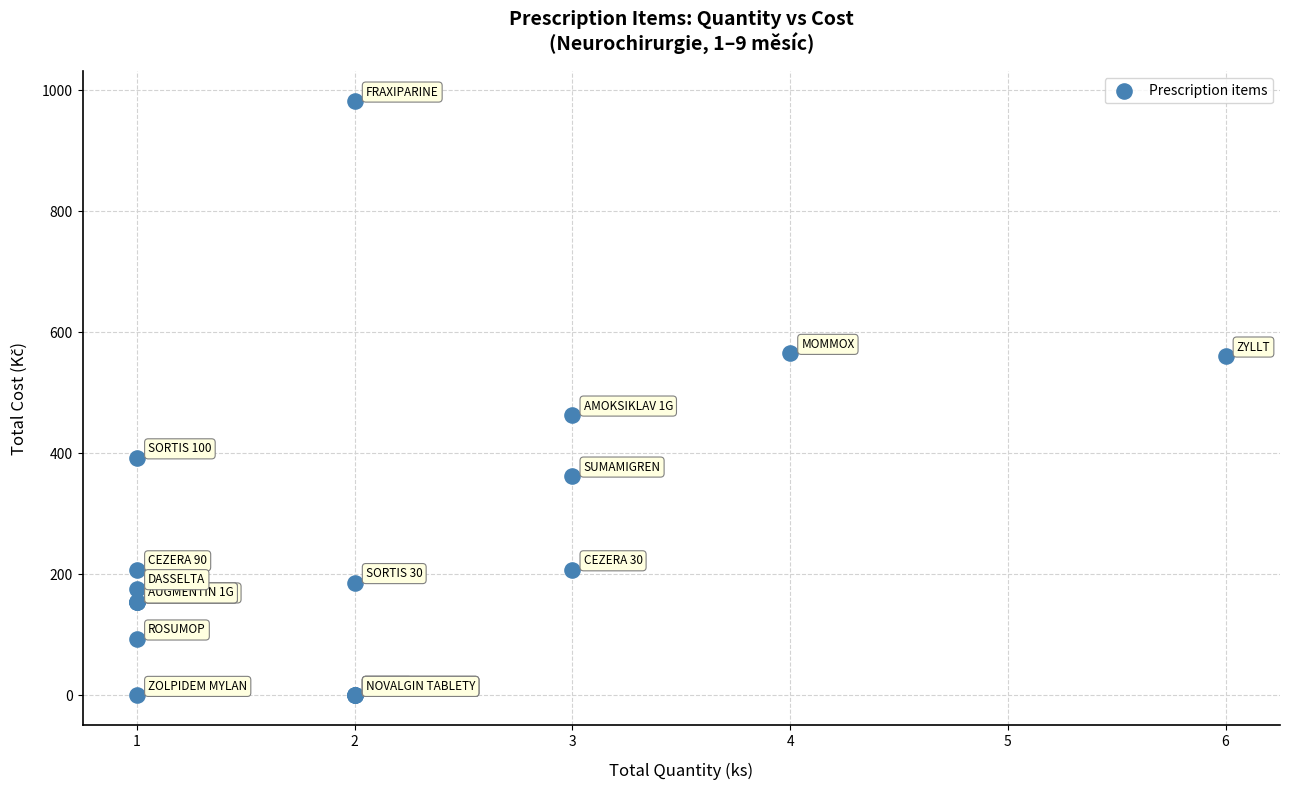

What Y value in the scatter plot is closest to 490?

463.1